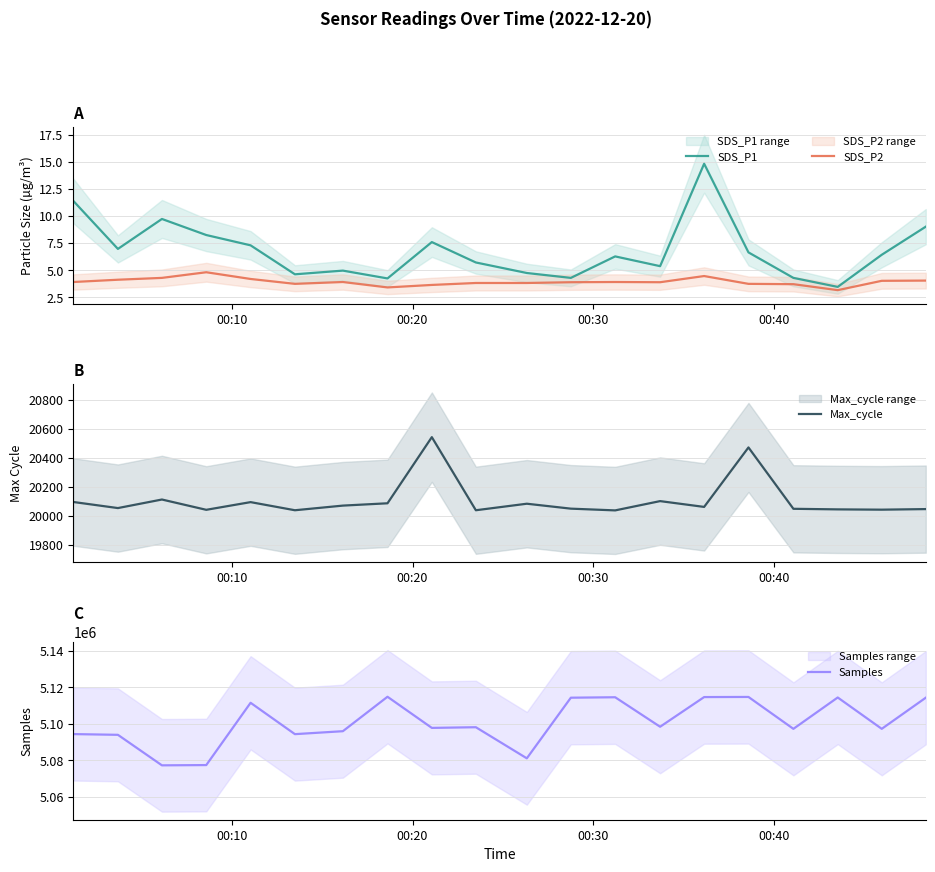

What is the minimum value for SDS_P2?

3.2